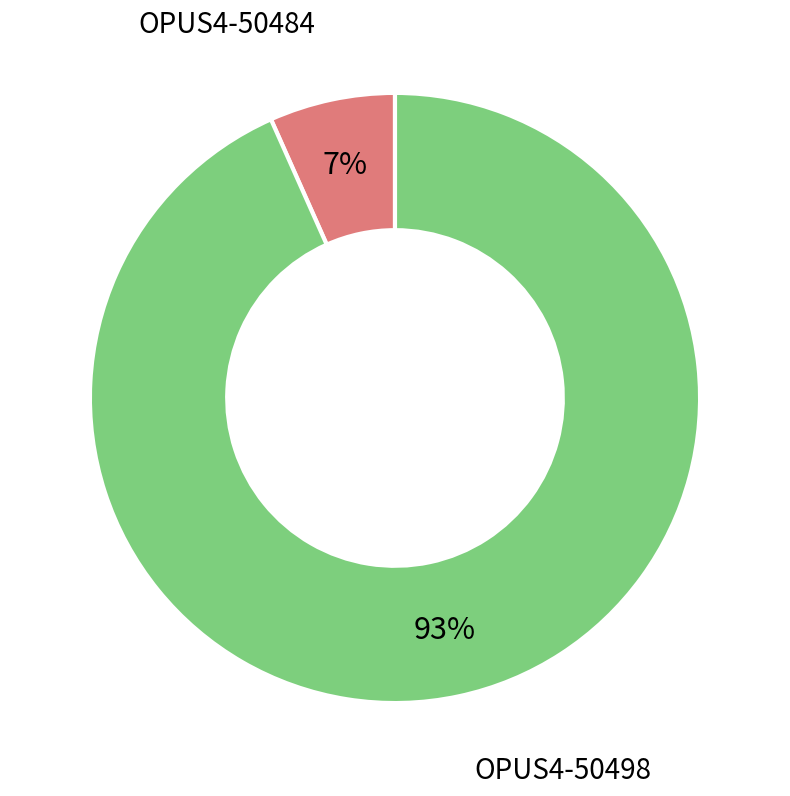

To the nearest percent, what is the average slice percentage?

50%